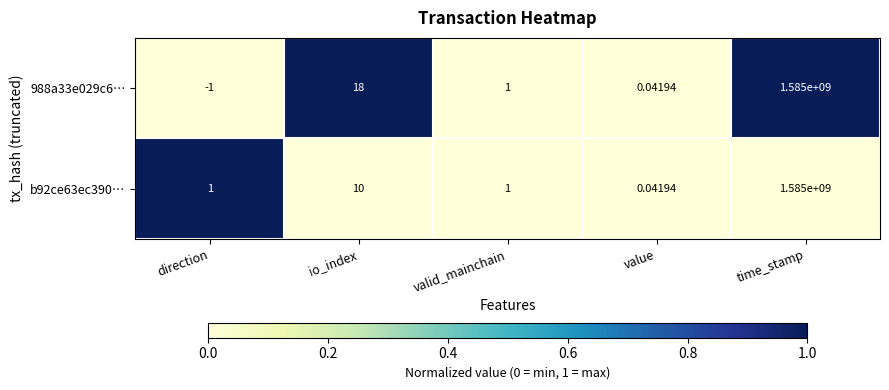

Which series changed the most between io_index and time_stamp?

b92ce63ec390…